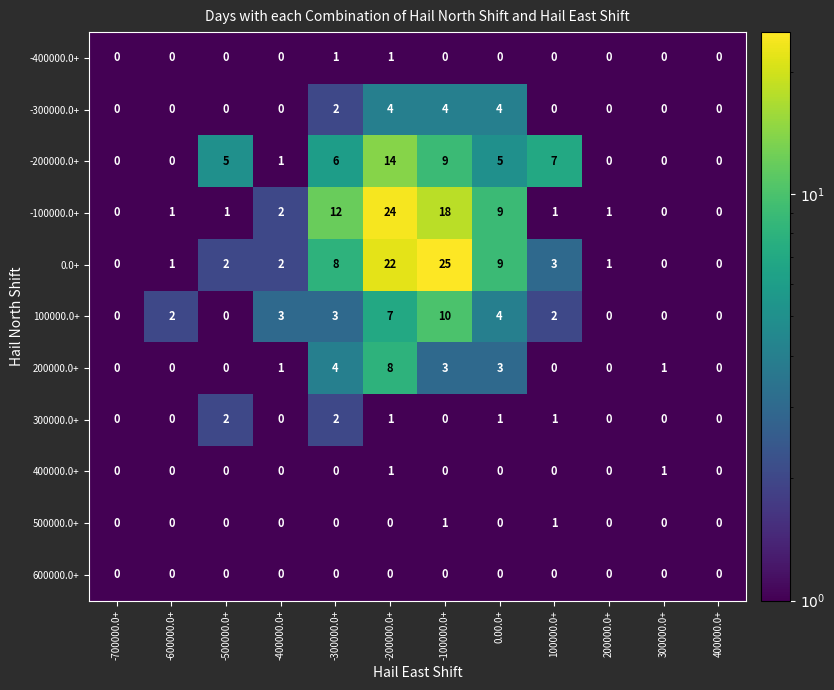

At how many categories does at least one series exceed 8?

4